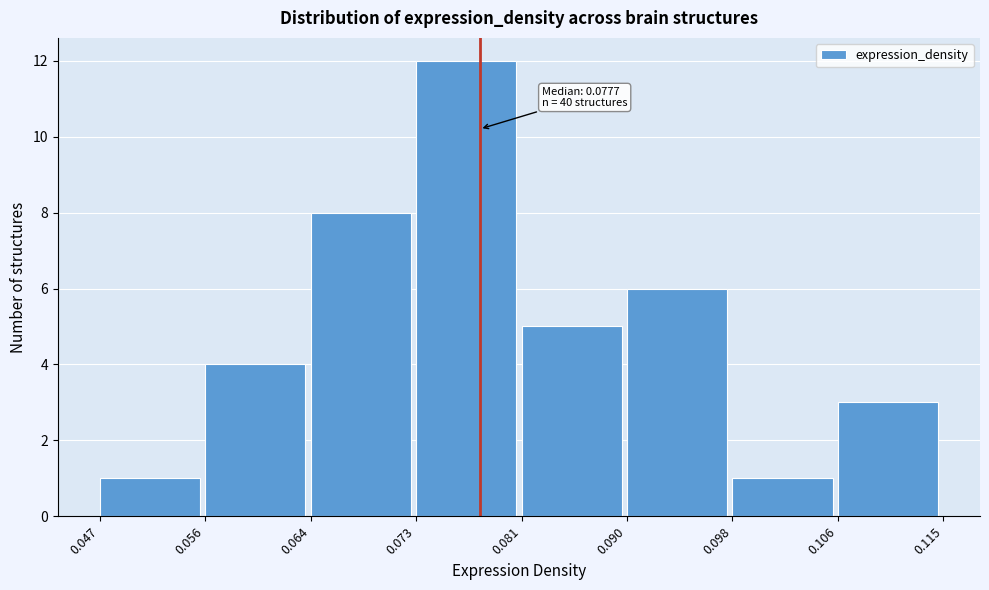

Which range on the x-axis has the tallest bar?

0.073 to 0.081